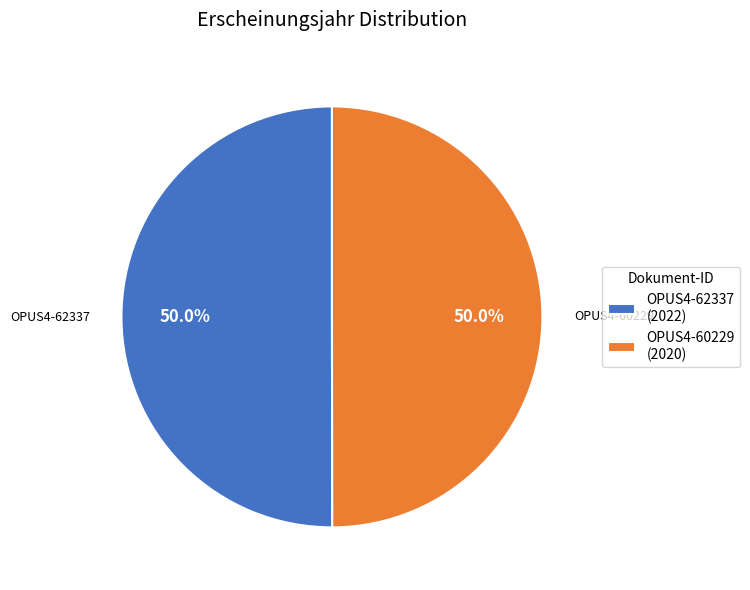

Approximately how many times larger is the value at OPUS4-60229 (2020) compared to OPUS4-62337 (2022)?

1.0